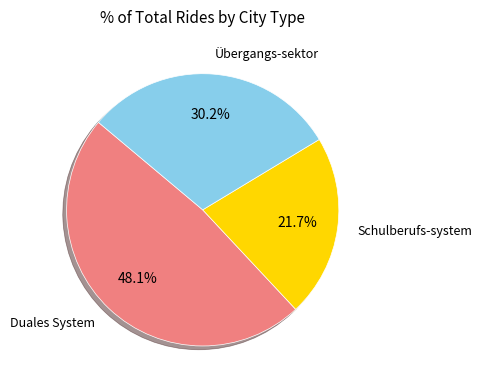

To the nearest percent, what portion does Schulberufs-system represent?

22%